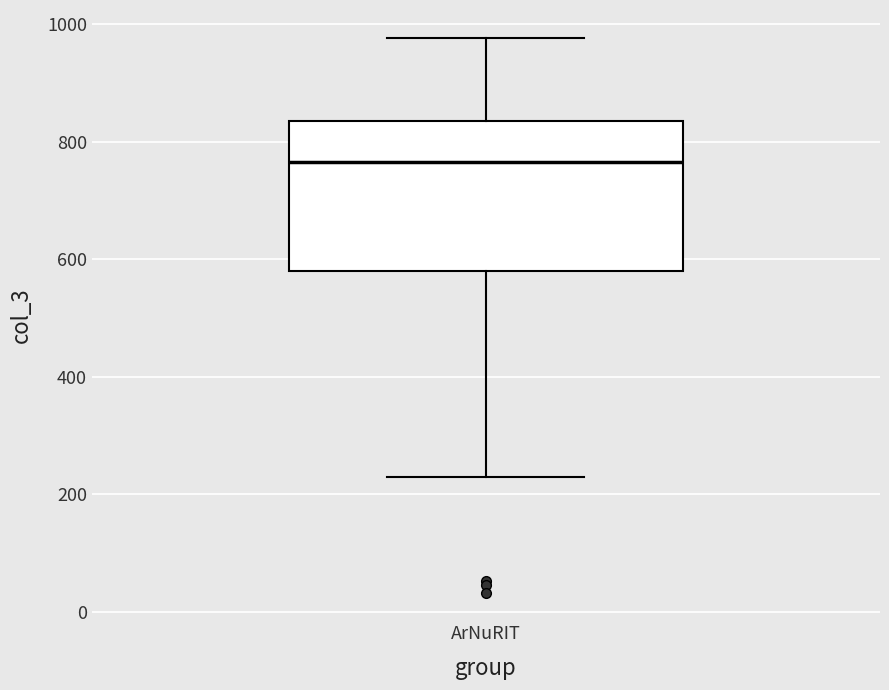

Transcribe this box plot: give where the median line is, the range the box spans, and where the two whiskers end, as read against the y-axis. The values are not printed on the chart, so give them approximately, as read against the axis.

median 760, box 580 to 840, whiskers 240 to 980